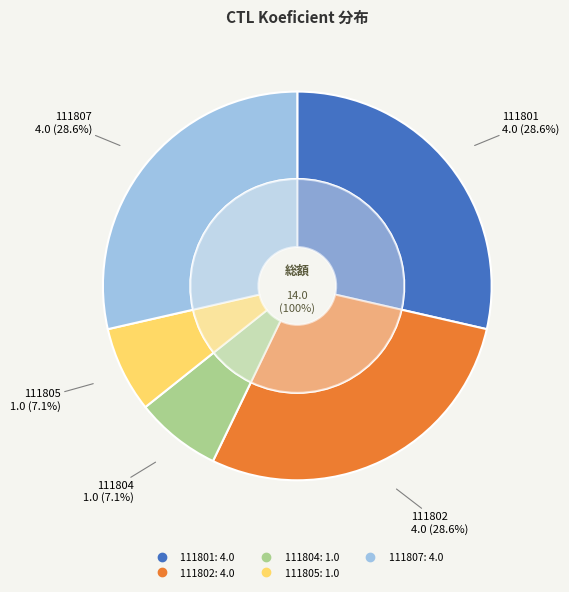

True or false: 111801 accounts for 36% of the total.

False